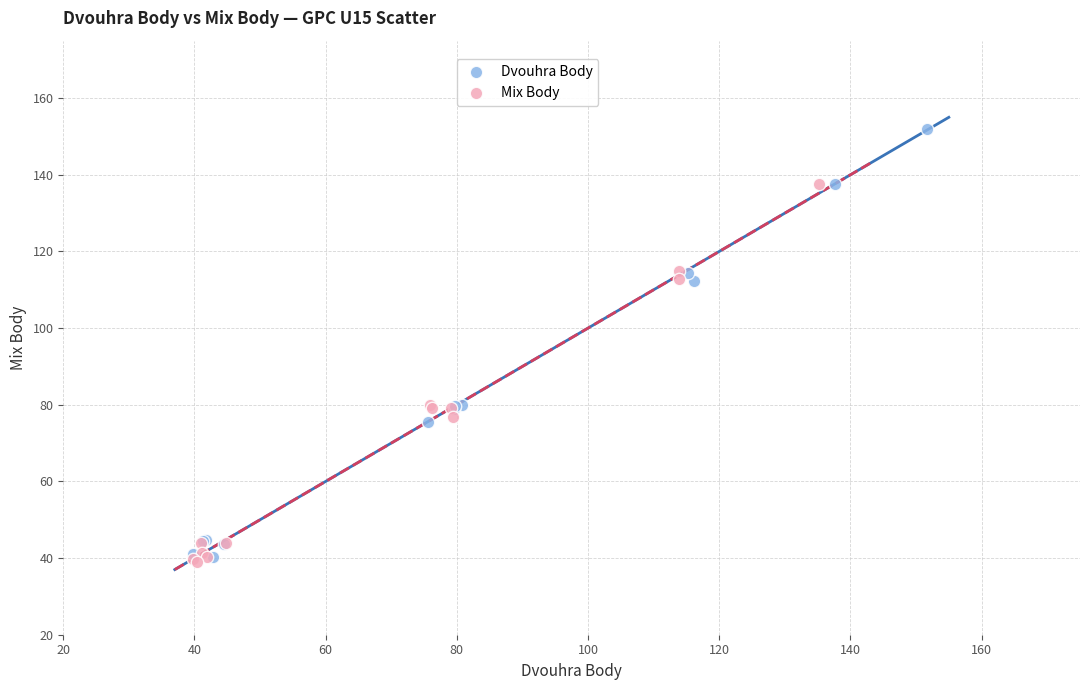

Which series reaches the maximum Y coordinate?

Dvouhra Body